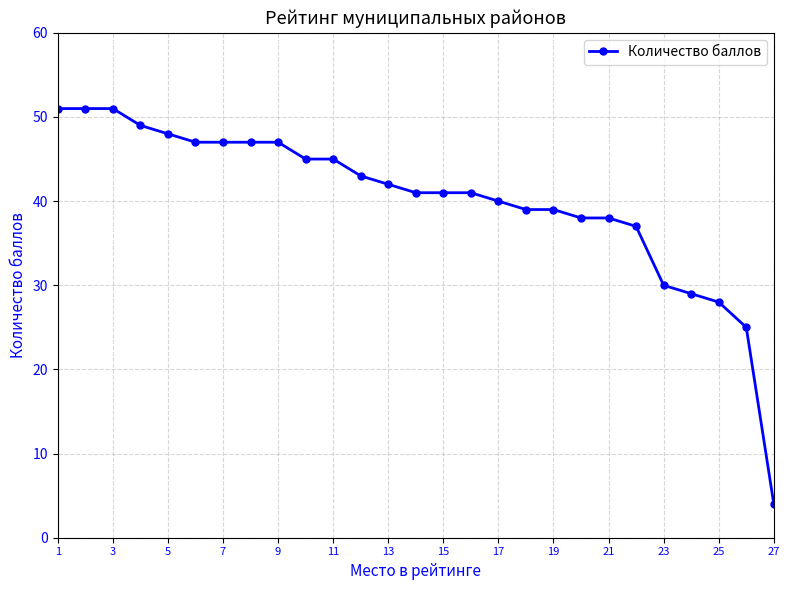

What is the value of the 3rd point from the left?

51